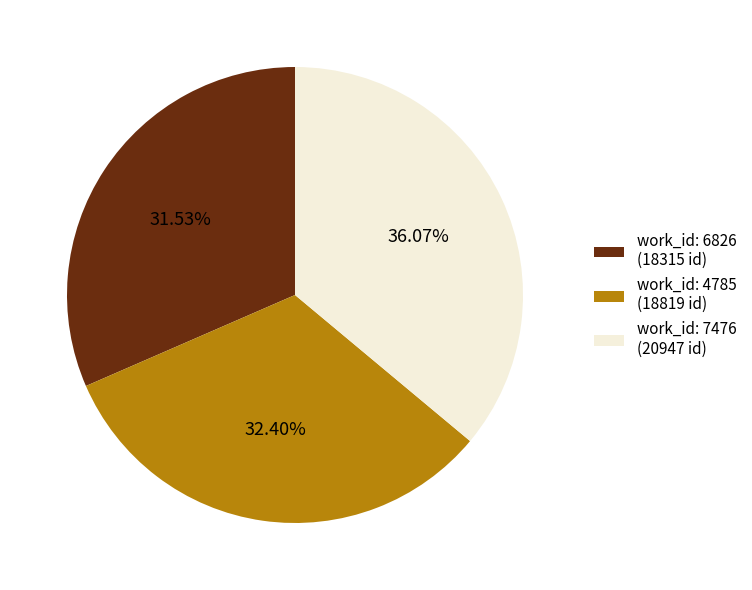

Count the number of slices in the pie.

3